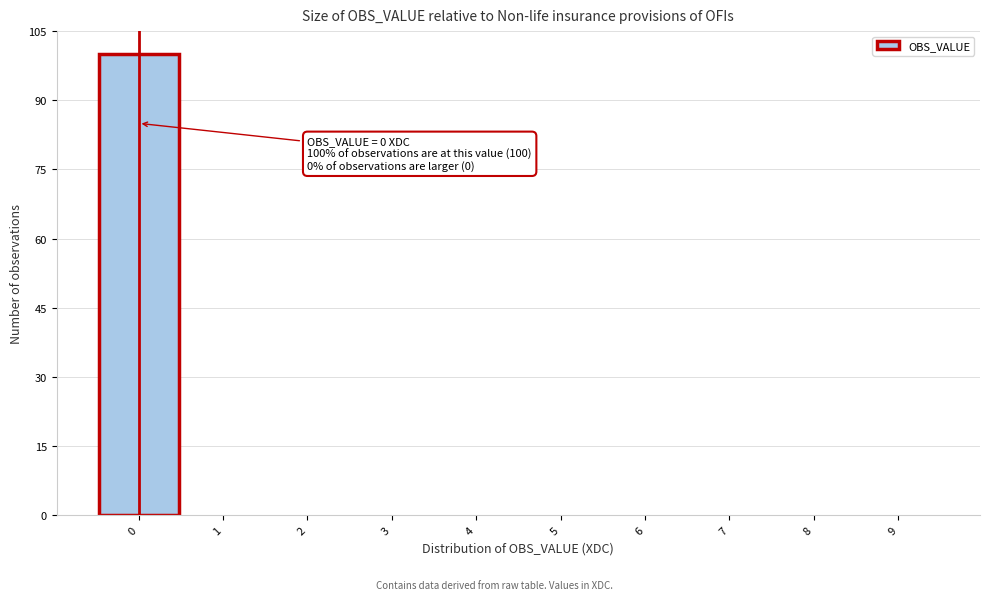

Which range on the x-axis has the tallest bar?

-0.5 to 0.5